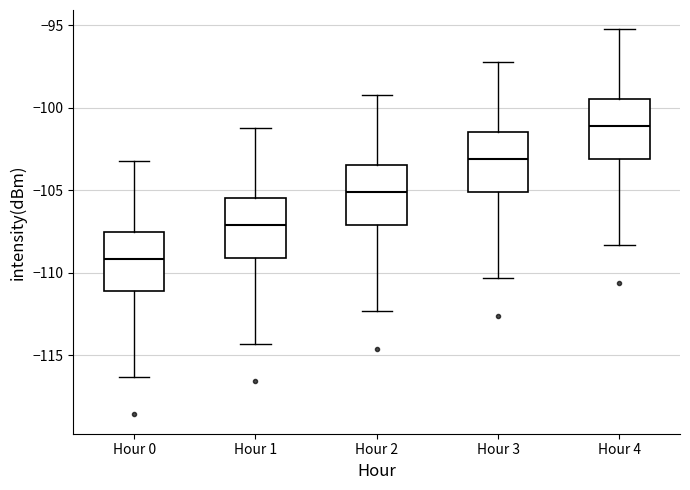

Which box has the lowest median line?

Hour 0